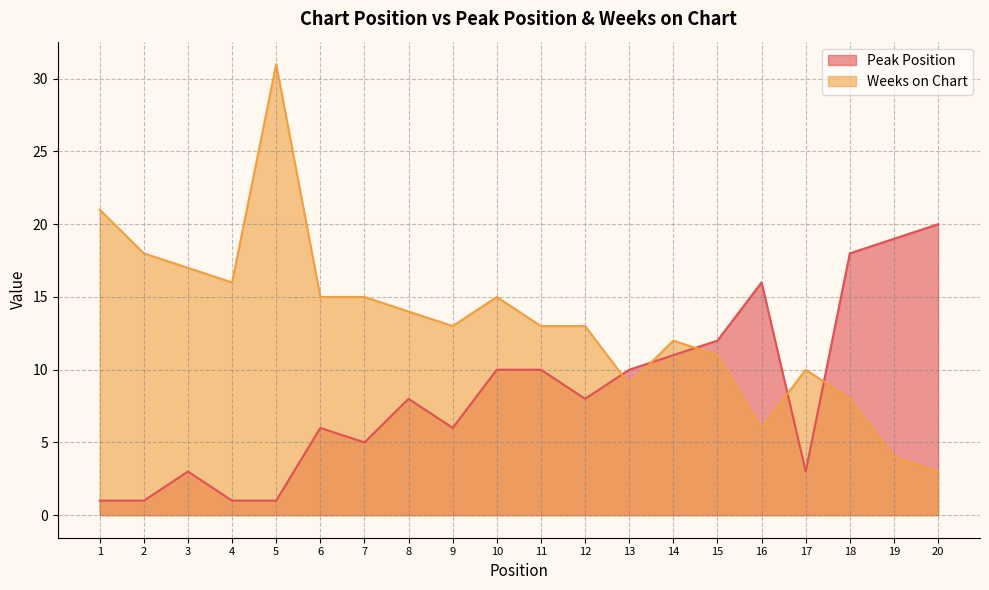

What is the average value of the Peak Position series?

8